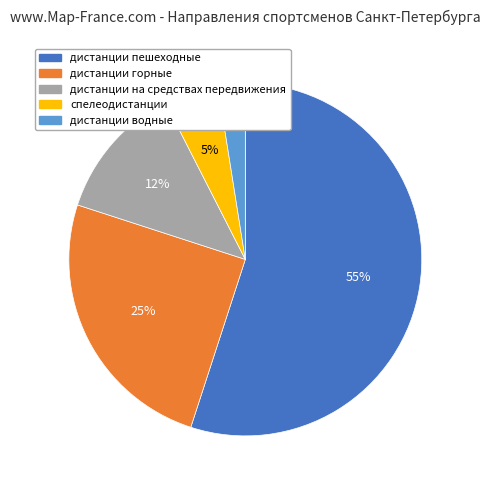

Which category accounts for the majority?

дистанции пешеходные